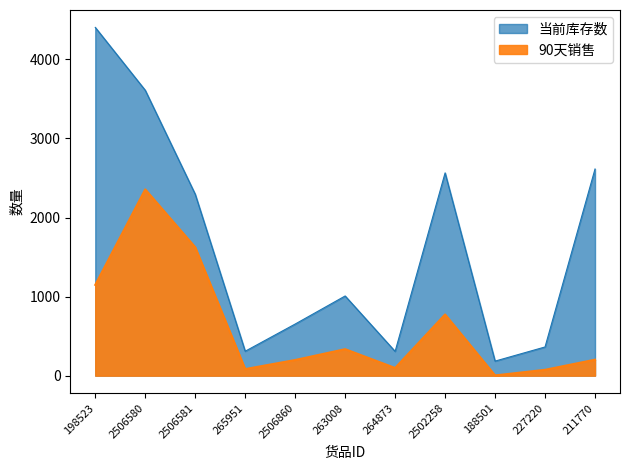

At how many categories does at least one series exceed 2741?

2